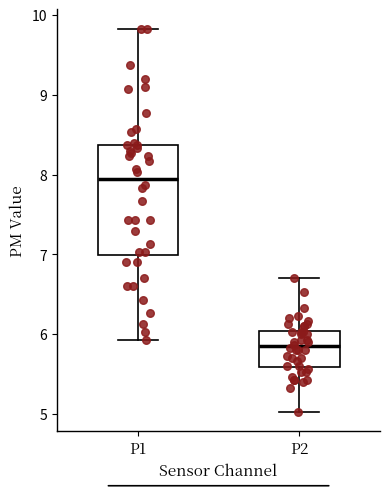

Which box's median line is the lowest?

P2